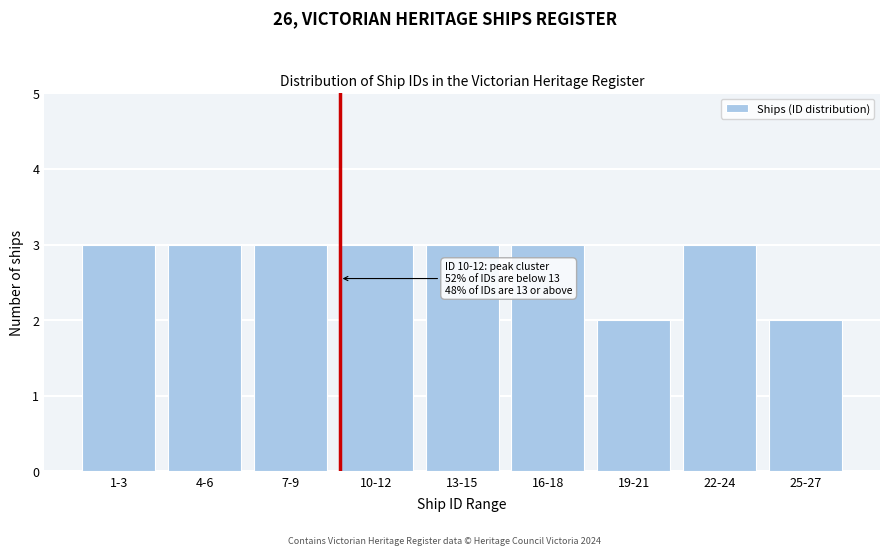

Reading left to right, extract all data points from this chart.

3	3	3	3	3	3	2	3	2